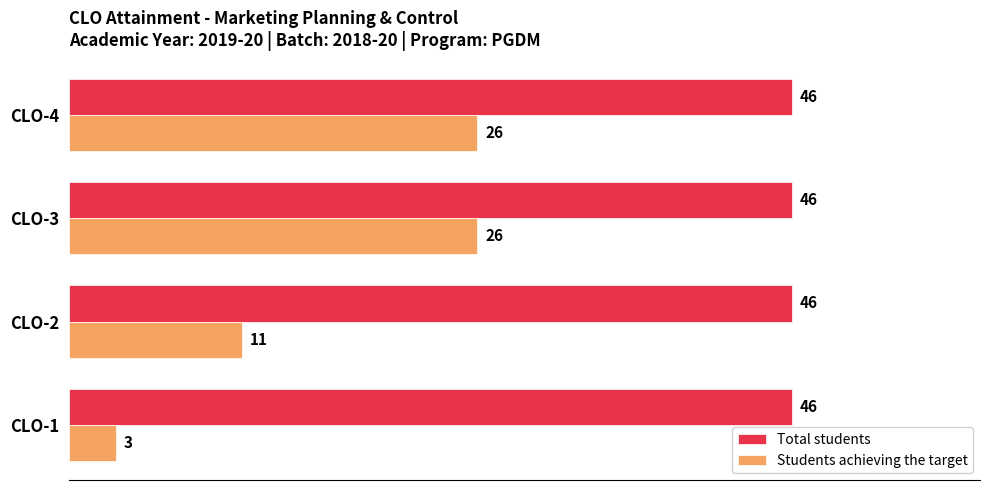

Which series has the widest spread of values?

Students achieving the target